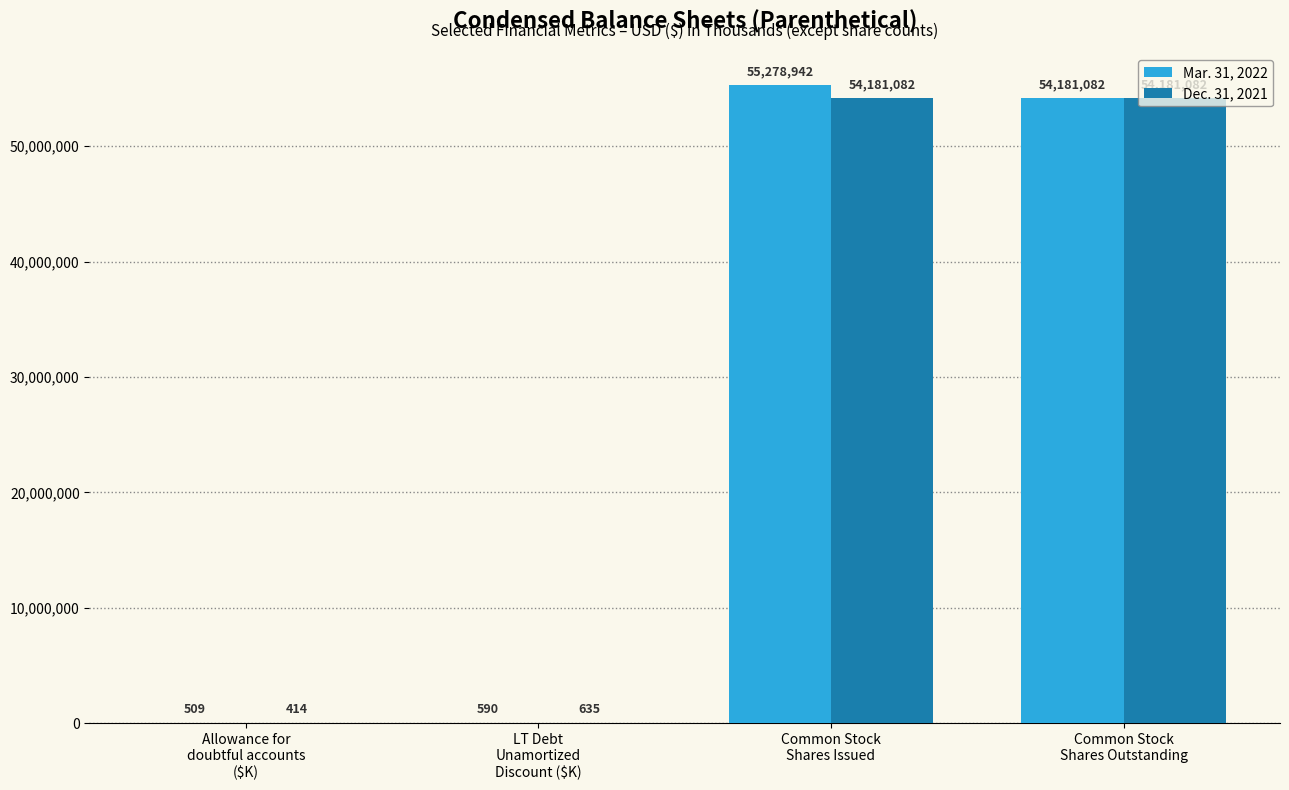

What is the sum of all Dec. 31, 2021 values?

108363213